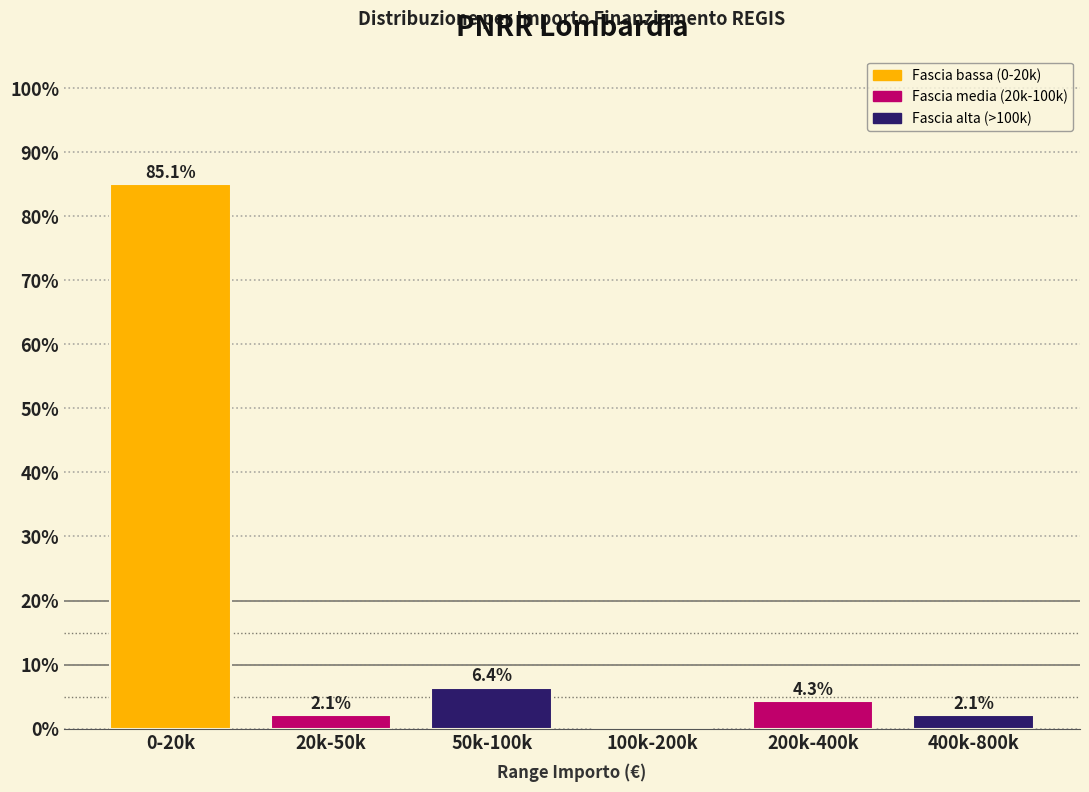

Reading right to left, transcribe all the data shown in this chart.

400k-800k=2.1	200k-400k=4.3	100k-200k=0.0	50k-100k=6.4	20k-50k=2.1	0-20k=85.1